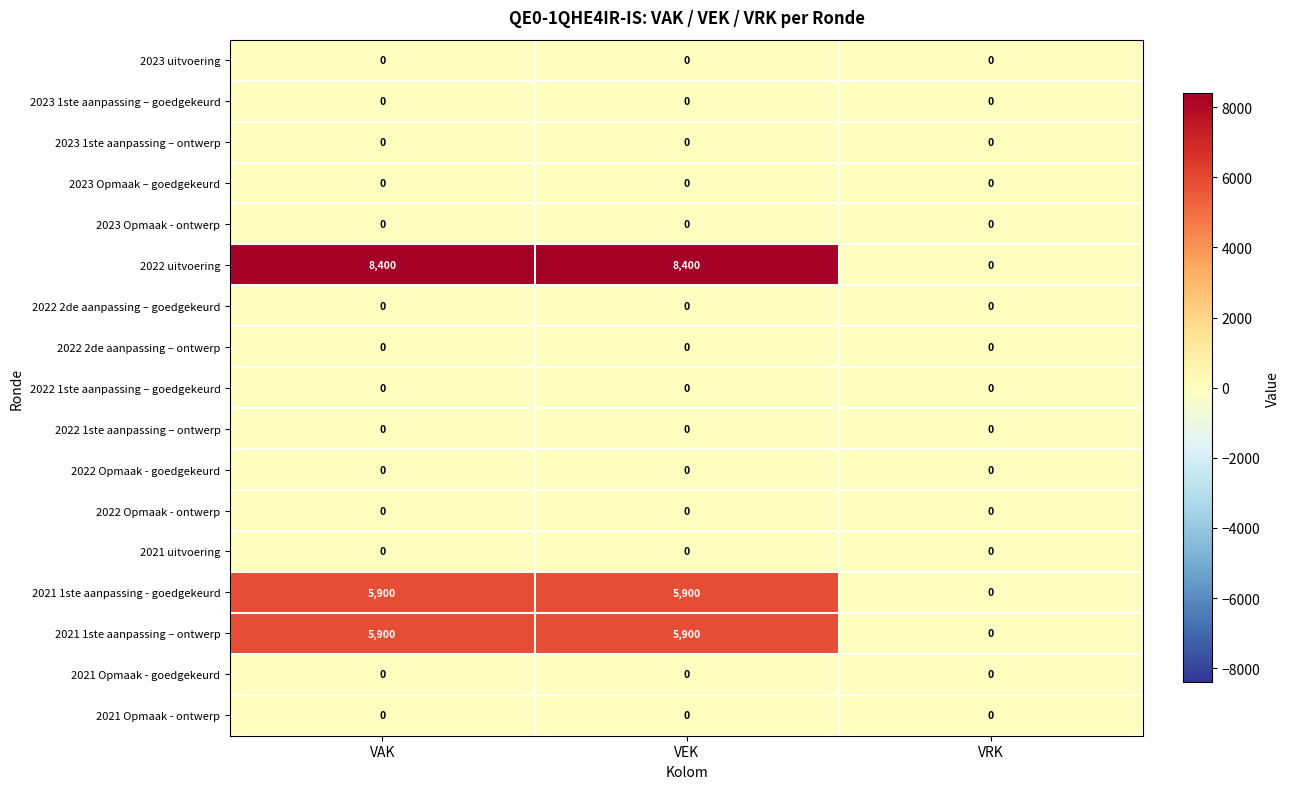

What is the difference between the maximum and minimum values in the 2021 1ste aanpassing - goedgekeurd series?

5900